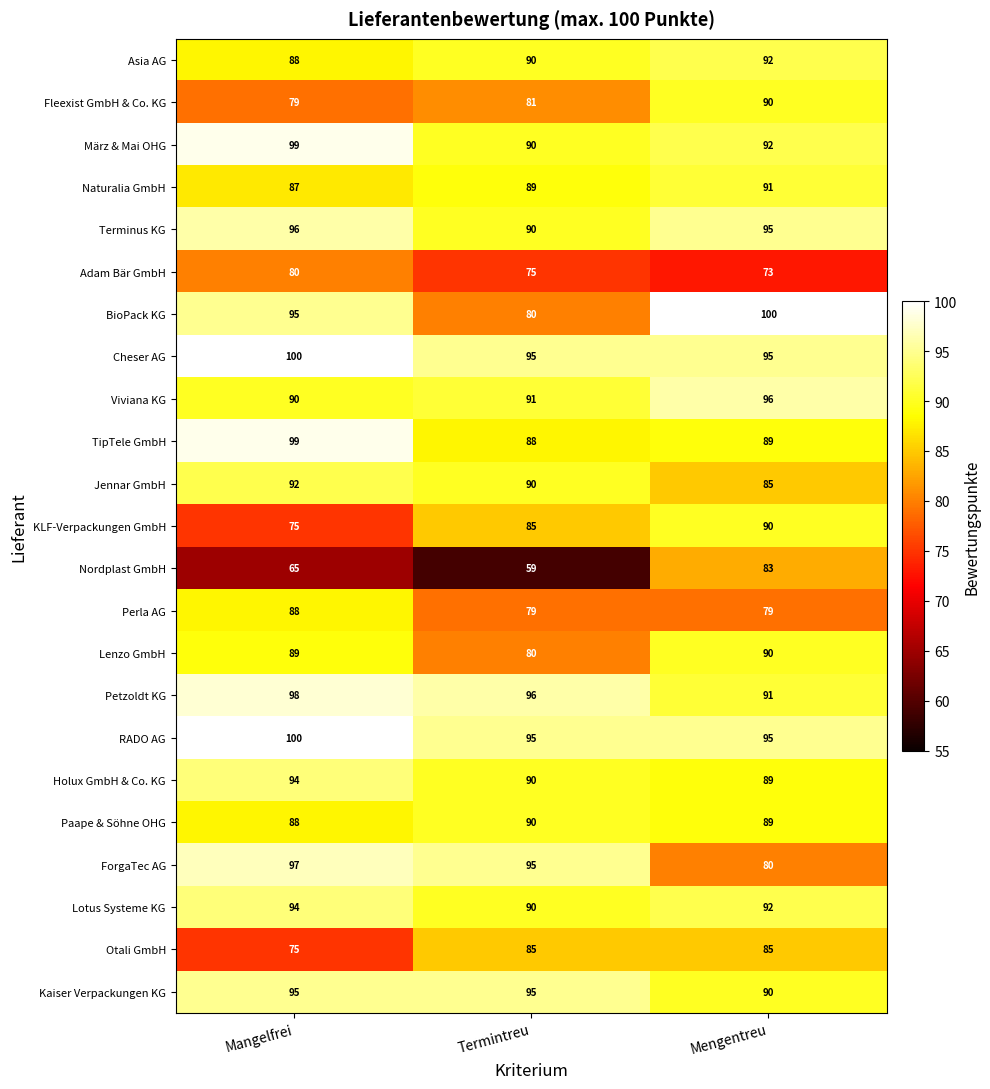

Is it true that Viviana KG equals 65 at Mengentreu?

False